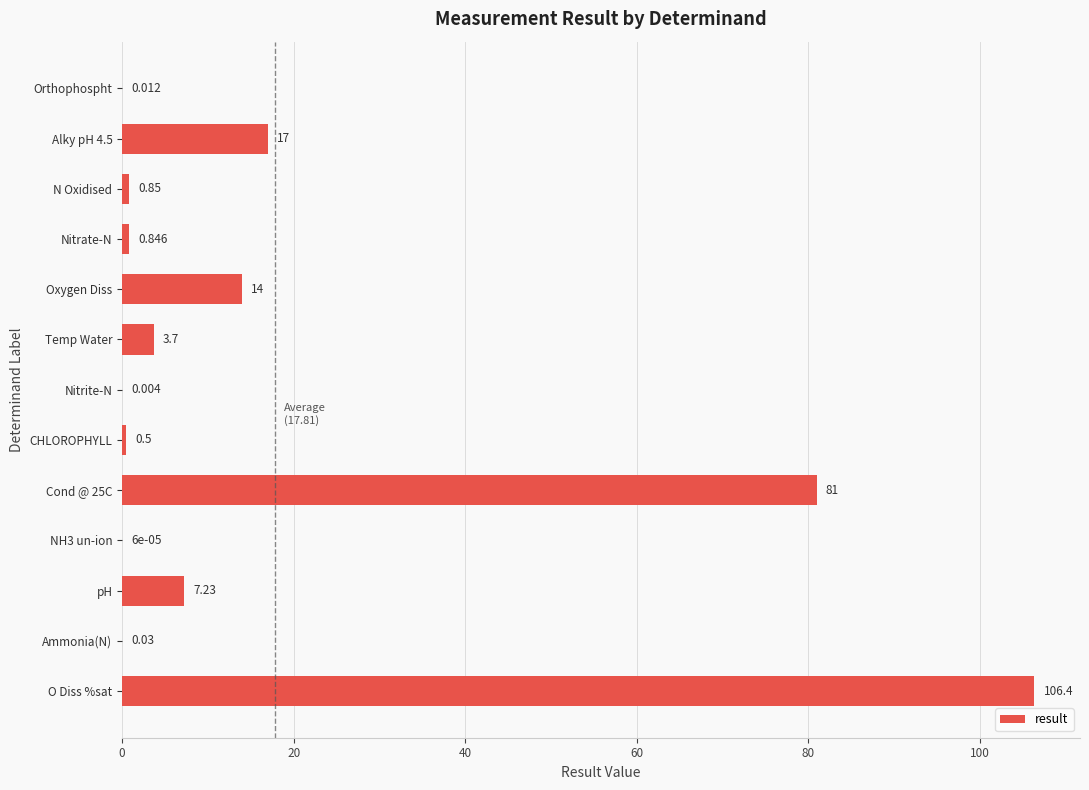

Count the number of categories in the chart.

13